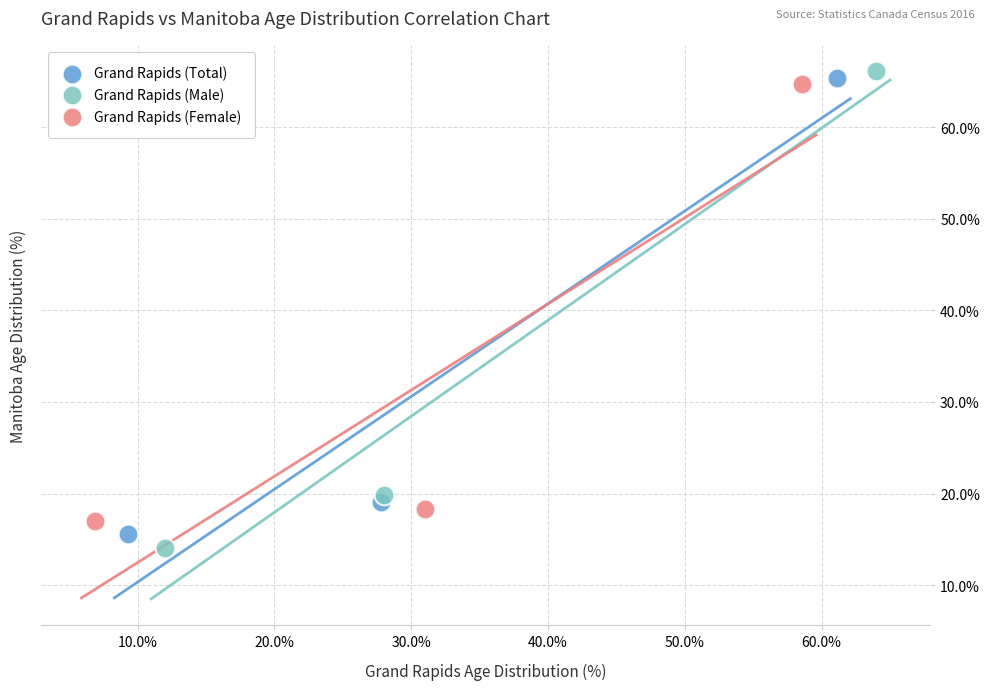

Which series has the widest spread of Y values?

Grand Rapids (Male)